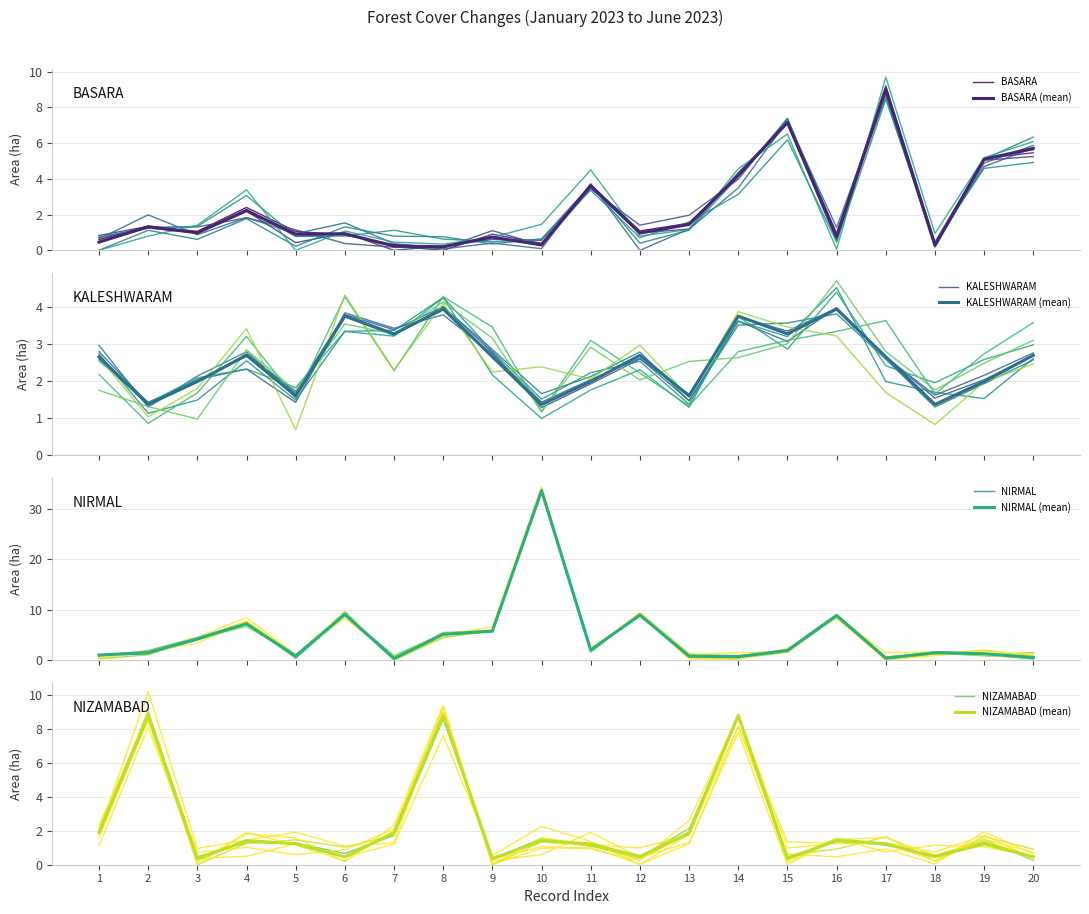

At which category does NIRMAL reach its first local peak?

4